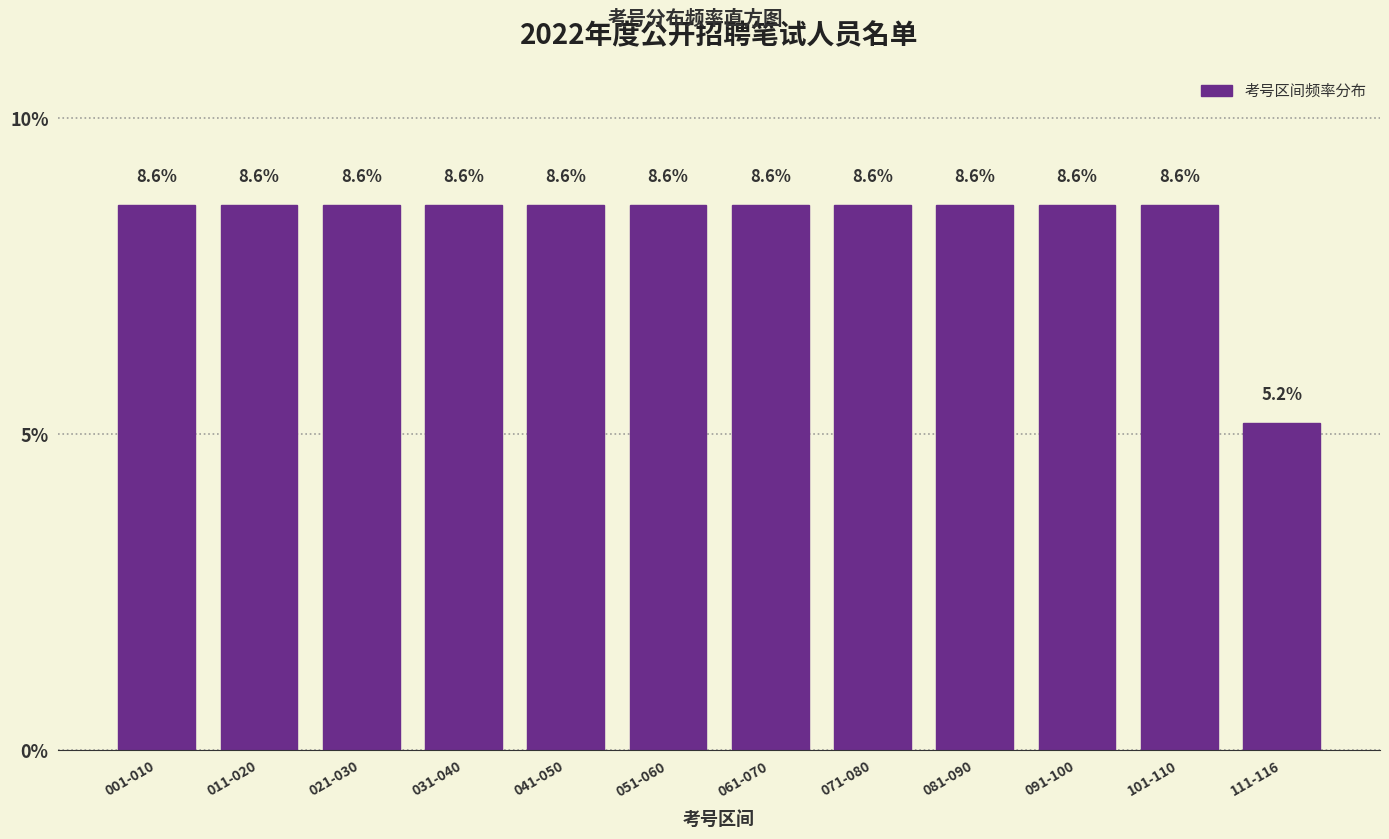

Are the bars horizontal?

No